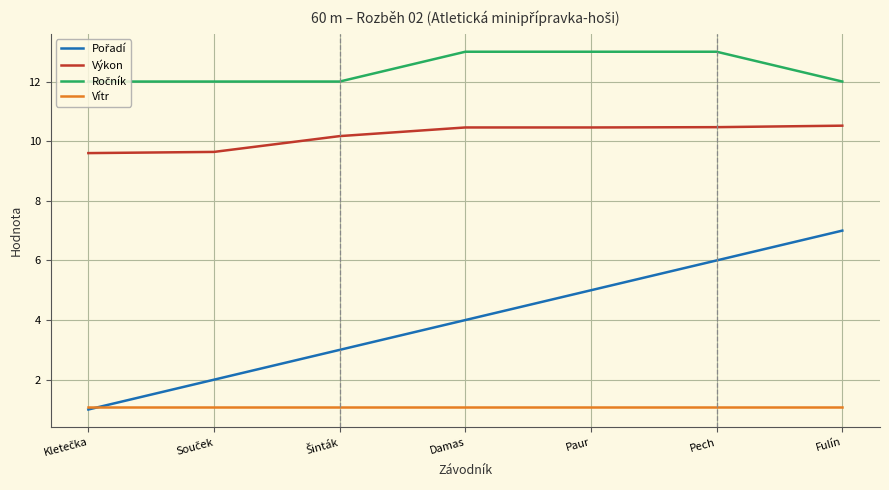

True or false: Výkon has a value of 4.9 at Damas.

False